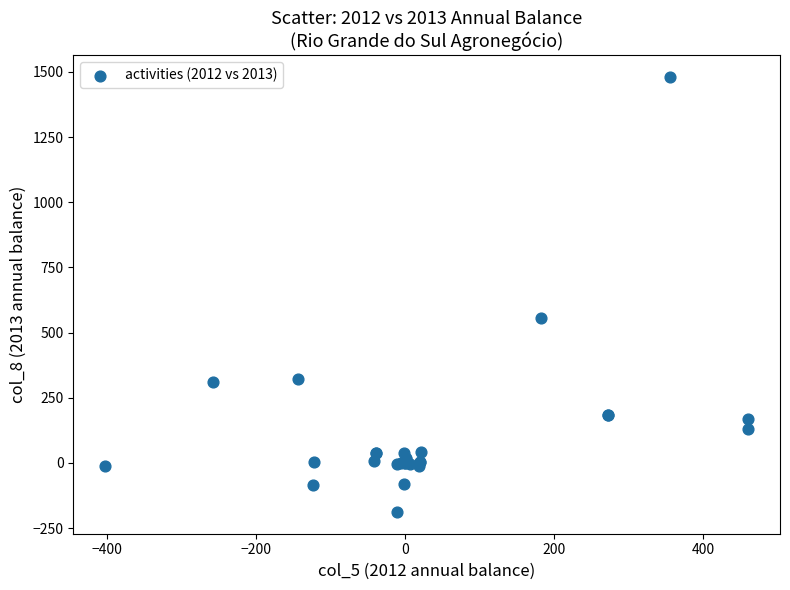

What Y value in the scatter plot is closest to 646?

557